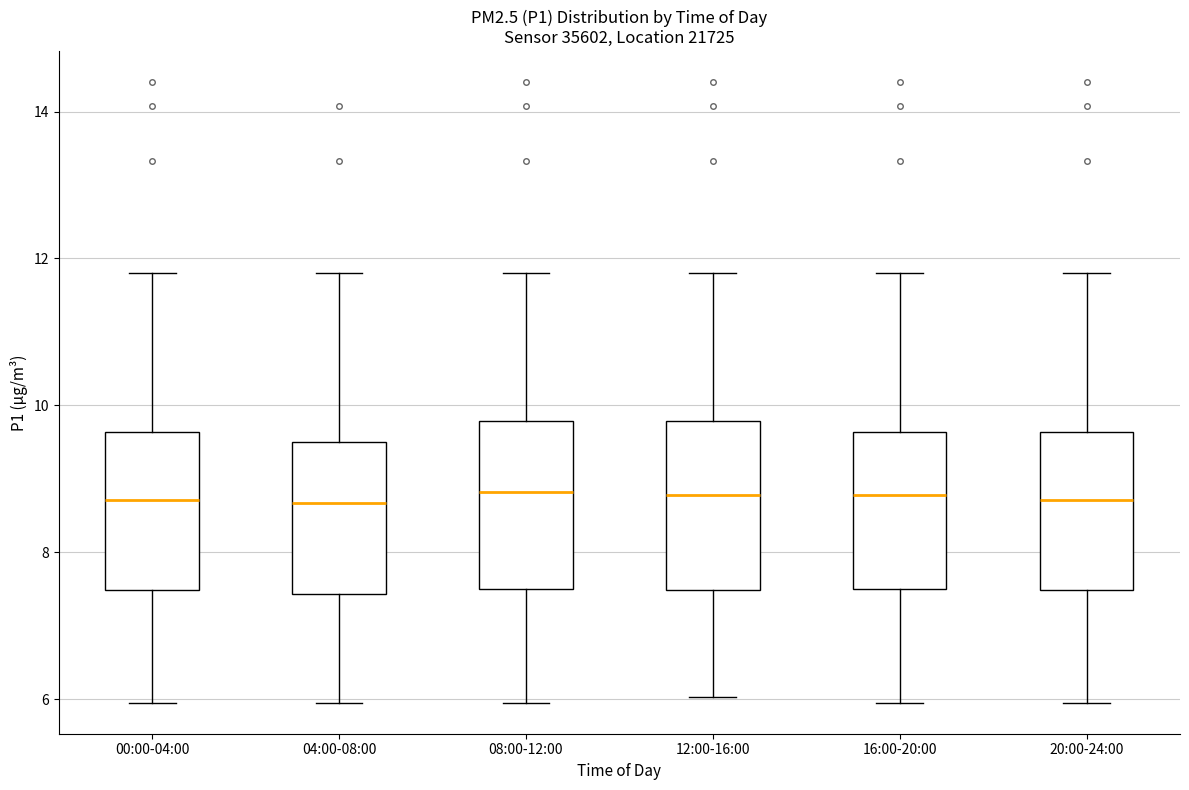

Reading left to right, transcribe this box plot: for each box, give where its median line is, the range the box spans, and where its two whiskers end, as read against the y-axis. The values are not printed on the chart, so give them approximately, as read against the axis.

00:00-04:00: median 8.8, box 7.4 to 9.6, whiskers 6.0 to 11.8
04:00-08:00: median 8.6, box 7.4 to 9.6, whiskers 6.0 to 11.8
08:00-12:00: median 8.8, box 7.6 to 9.8, whiskers 6.0 to 11.8
12:00-16:00: median 8.8, box 7.4 to 9.8, whiskers 6.0 to 11.8
16:00-20:00: median 8.8, box 7.6 to 9.6, whiskers 6.0 to 11.8
20:00-24:00: median 8.8, box 7.4 to 9.6, whiskers 6.0 to 11.8